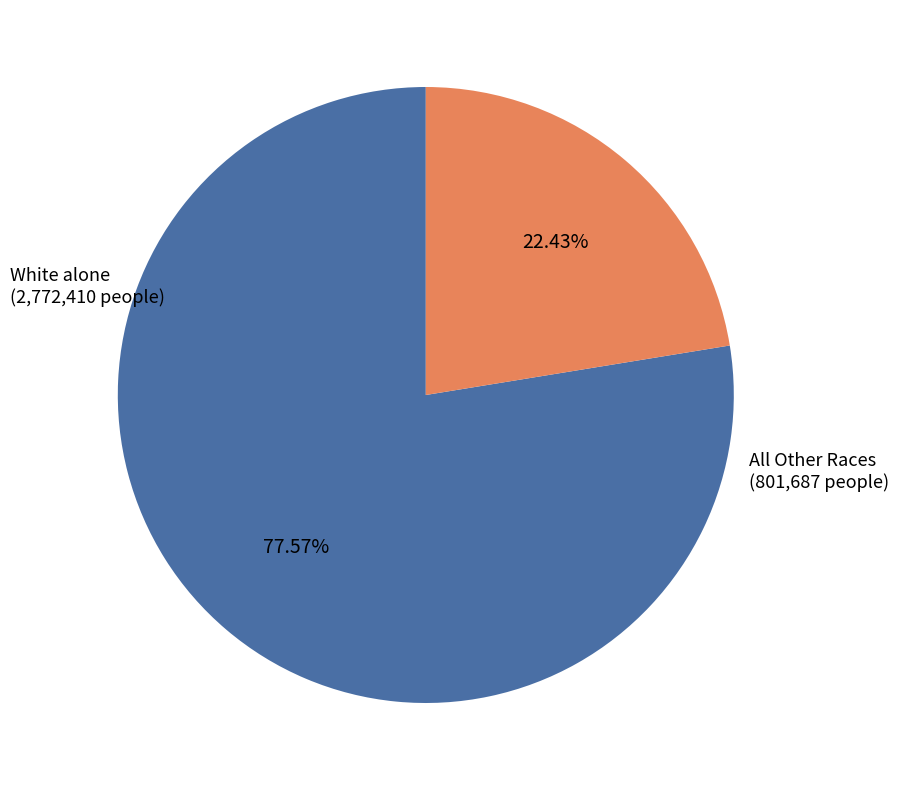

Between White alone and All Other Races, which is larger?

White alone